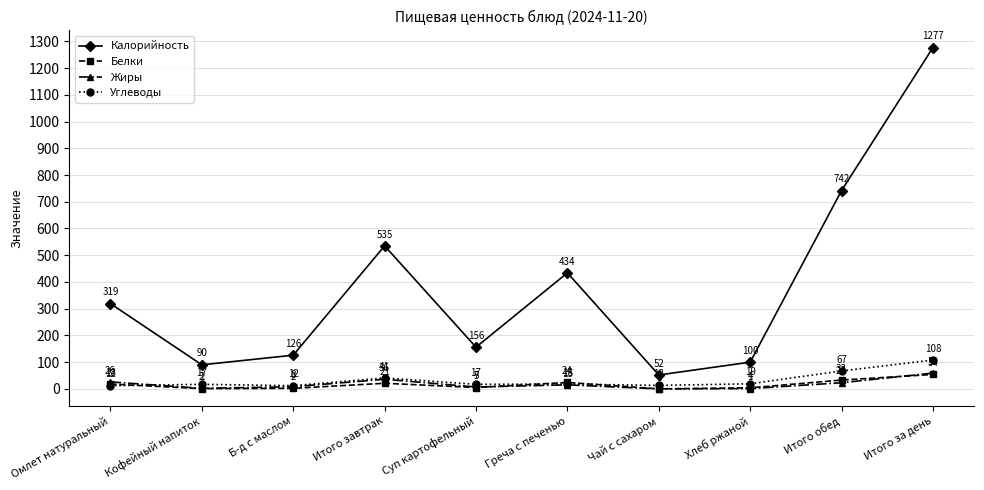

In Белки, how many points are lower than both neighbors (excluding endpoints)?

3